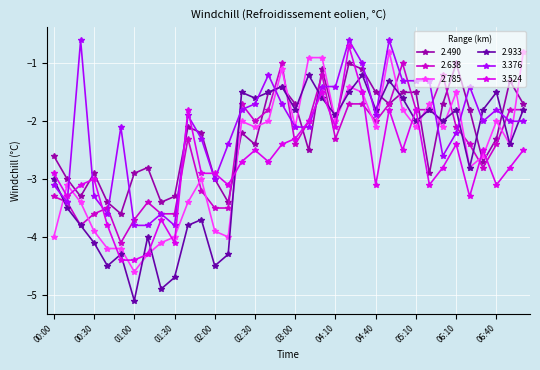

After their last crossing, which series has the higher values: 2.490 or 3.376?

2.490